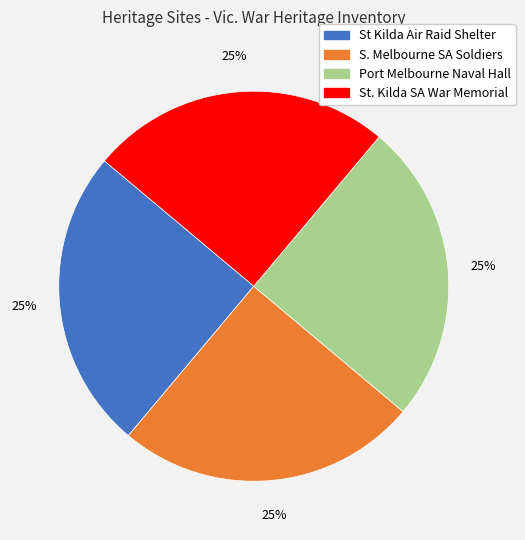

Count the number of slices in the pie.

4